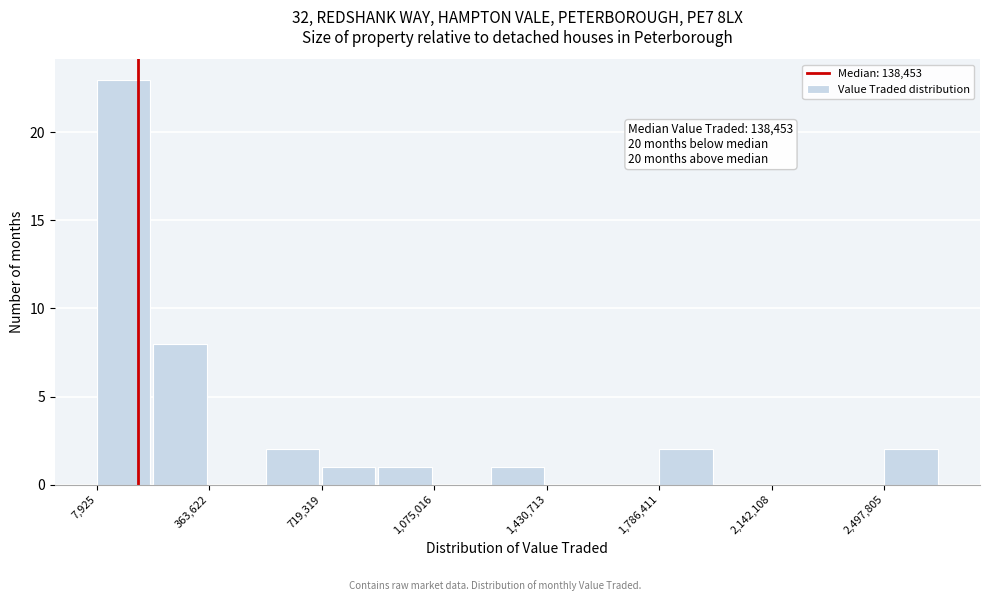

Read against the x-axis, roughly where is the centre of the tallest bar?

100000